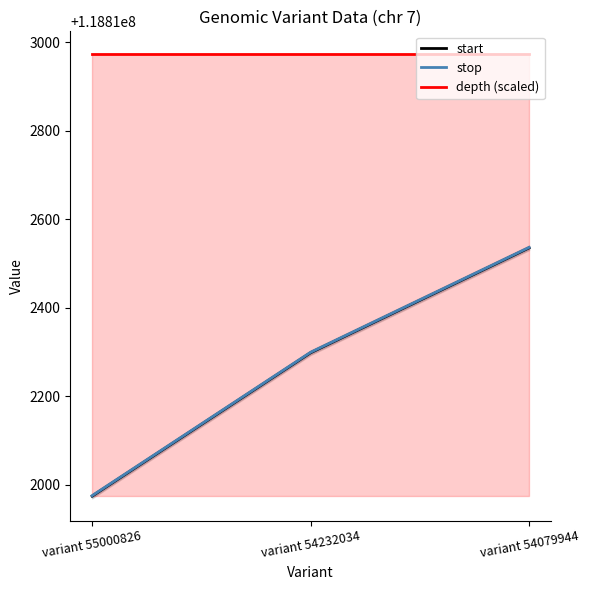

Which series has the largest range (max minus min)?

start